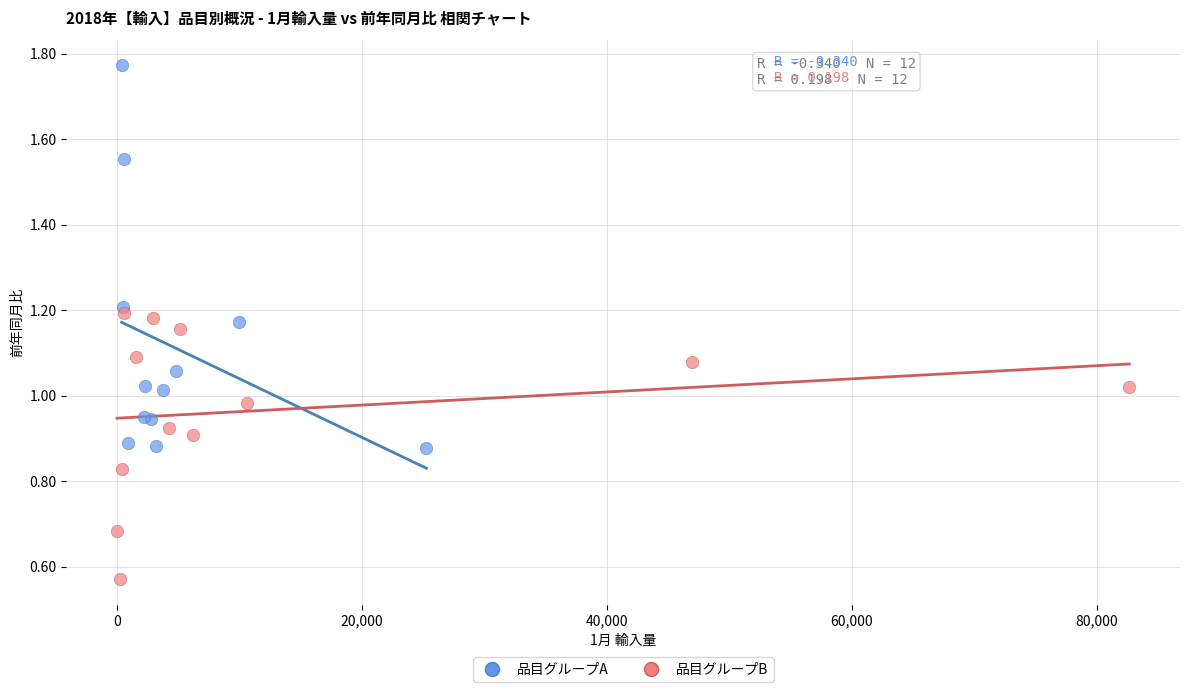

Which series reaches the maximum Y coordinate?

品目グループA